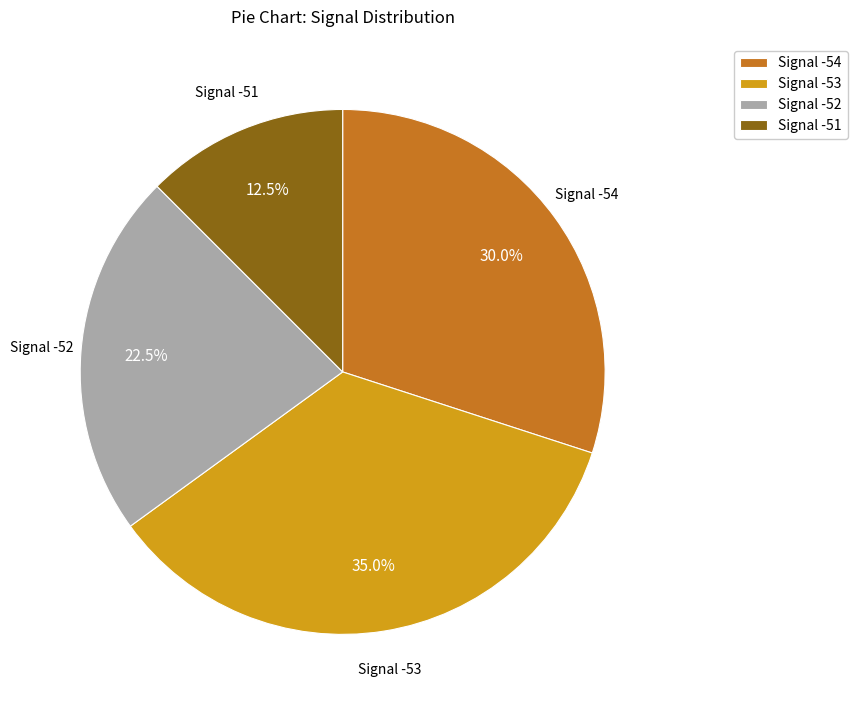

How many slices are in this pie chart?

4